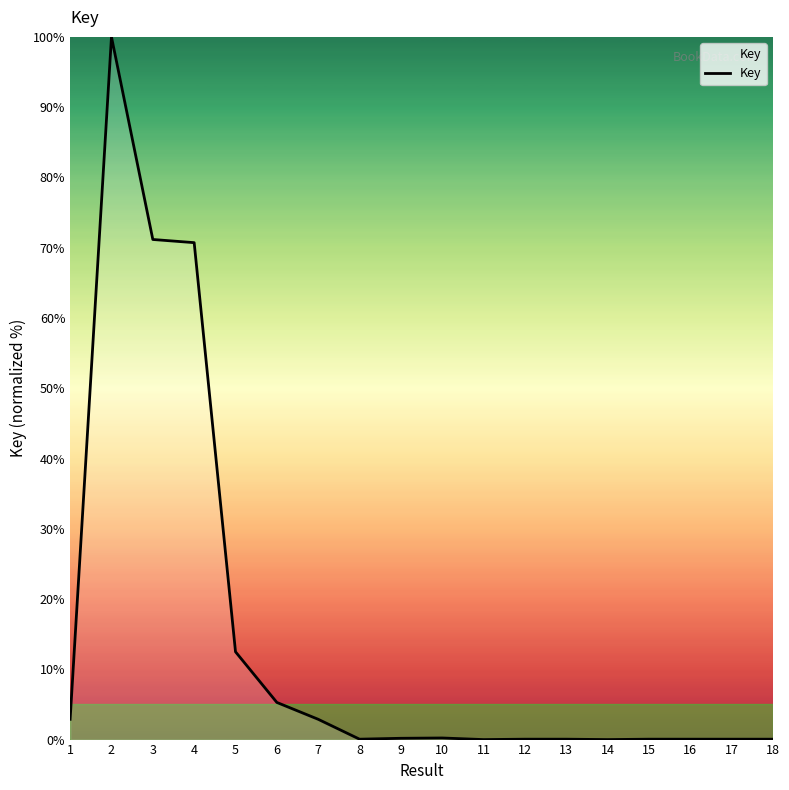

True or false: the data shows 0.1 at 8.

True